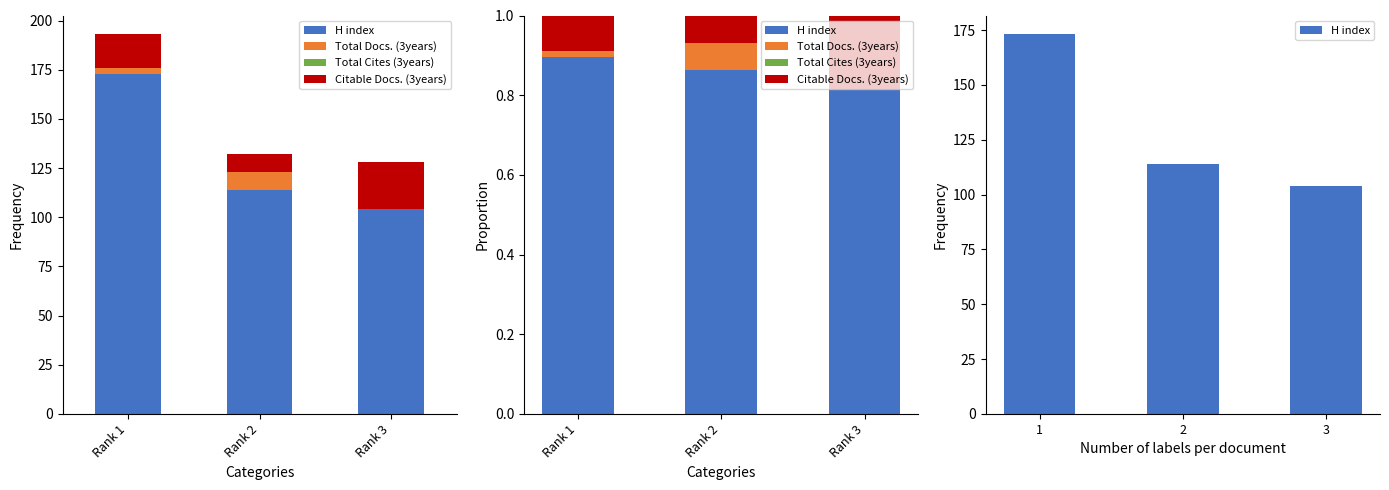

What is the difference between the Citable Docs. (3years) values at Rank 2 and Rank 3?

0.1